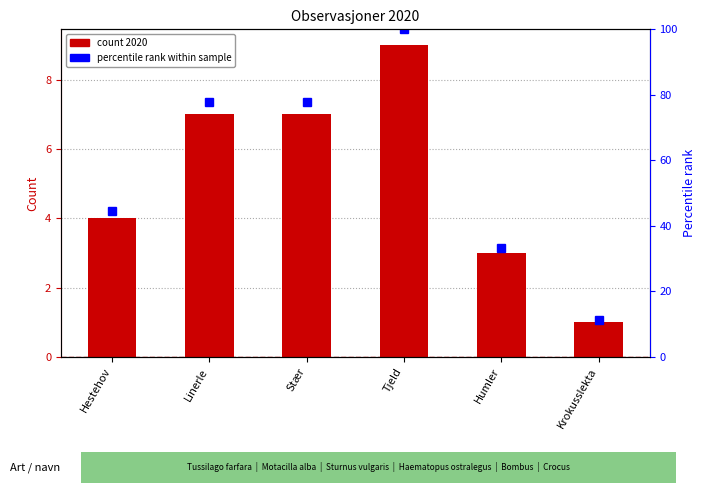

Reading left to right, list all the values displayed in this chart.

2020 count: Hestehov=4.0	Linerle=7.0	Stær=7.0	Tjeld=9.0	Humler=3.0	Krokusslekta=1.0
percentile rank: Hestehov=44.4	Linerle=77.8	Stær=77.8	Tjeld=100.0	Humler=33.3	Krokusslekta=11.1